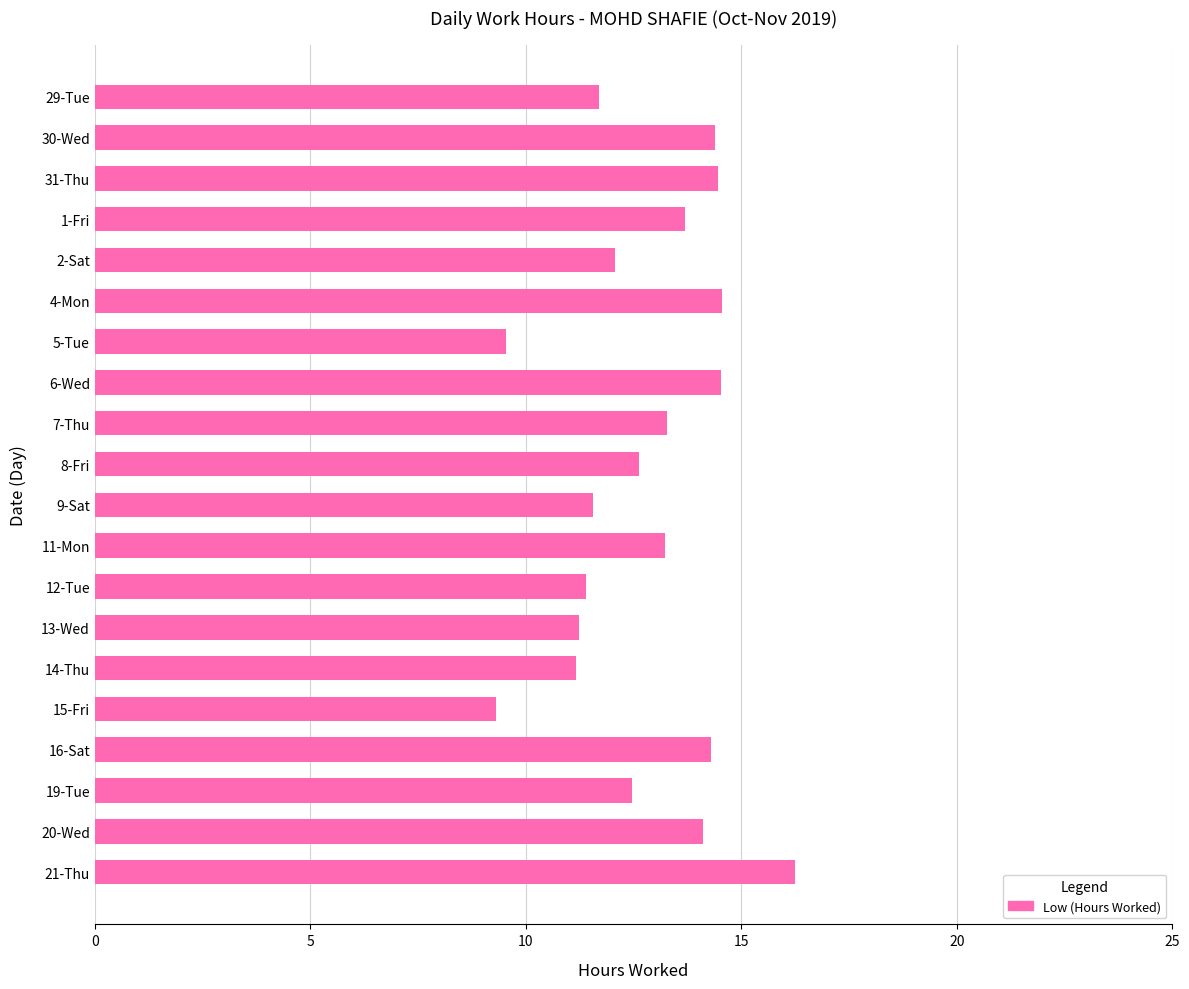

Between 4-Mon and 5-Tue, which is larger?

4-Mon